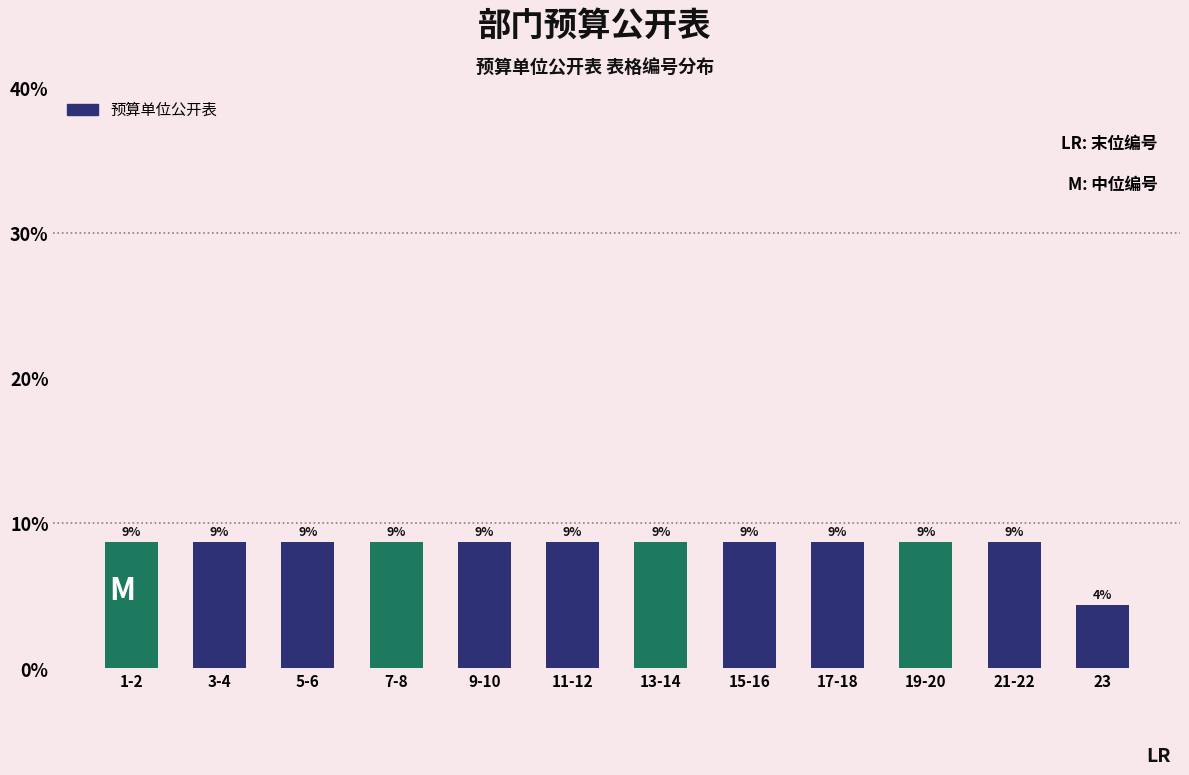

How many bars are there in total?

12